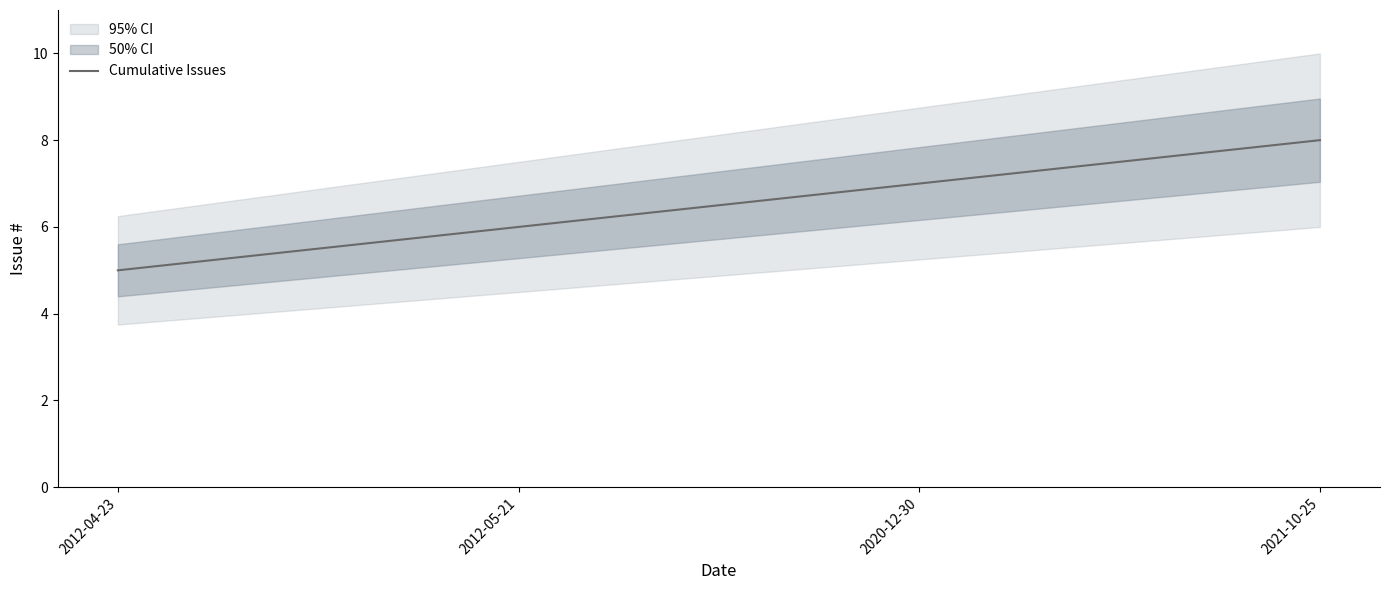

How many data points does each series have?

4